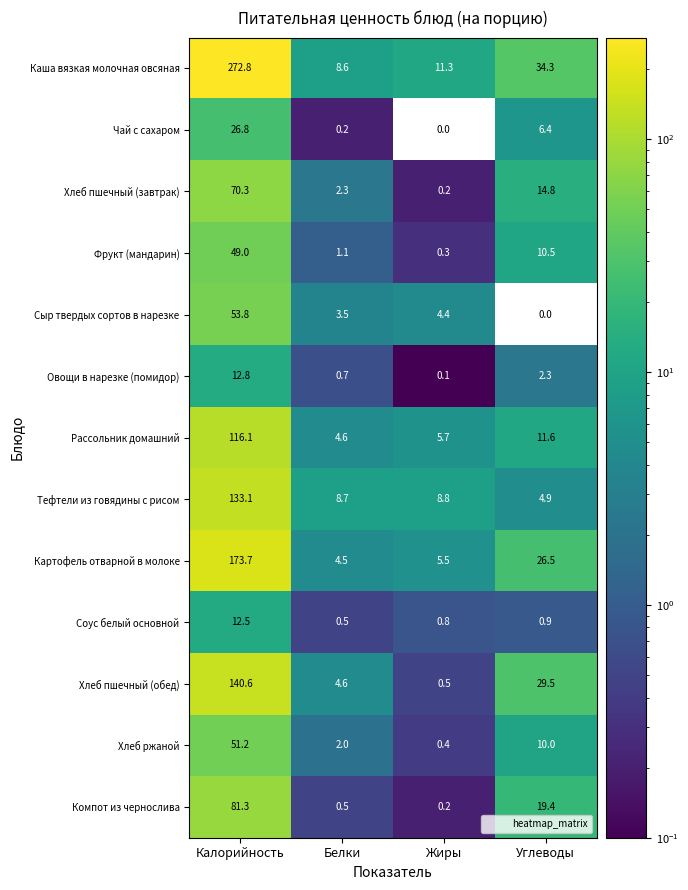

What is the difference between the second highest and minimum values in the Хлеб пшечный (завтрак) series?

14.6